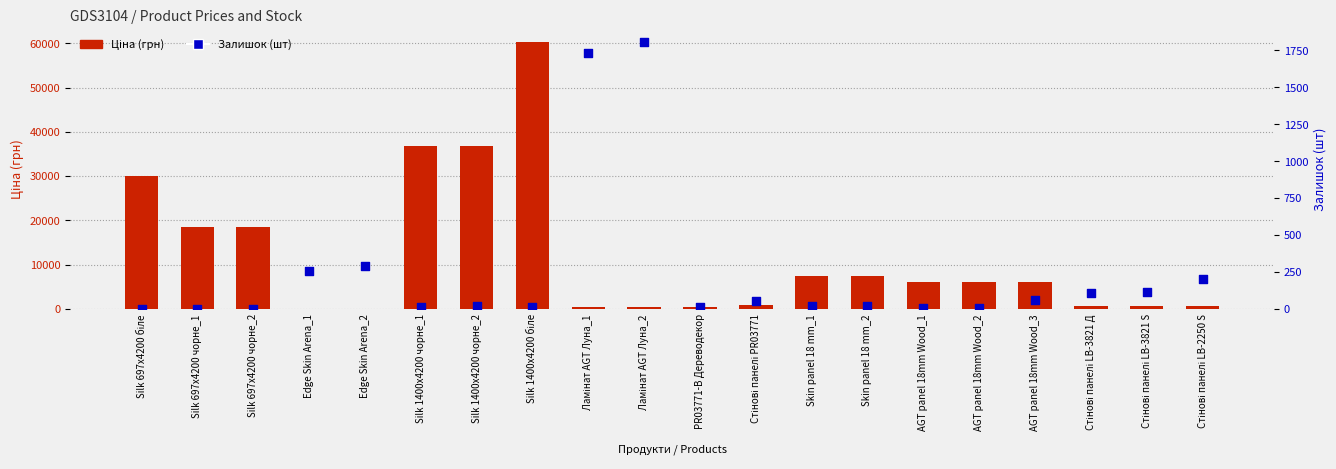

At which category is the sum across all series the highest?

Silk 1400x4200 біле